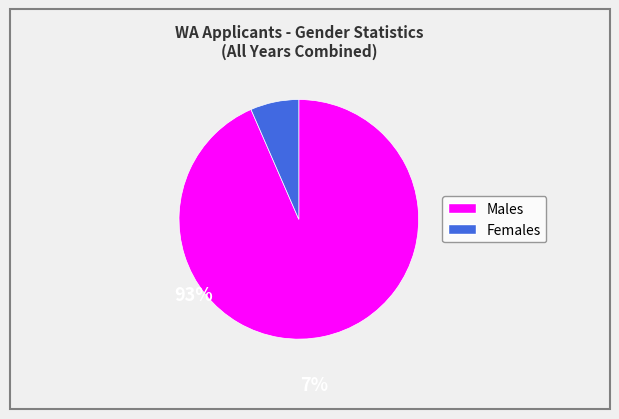

Is there any slice that represents more than half of the pie?

Yes